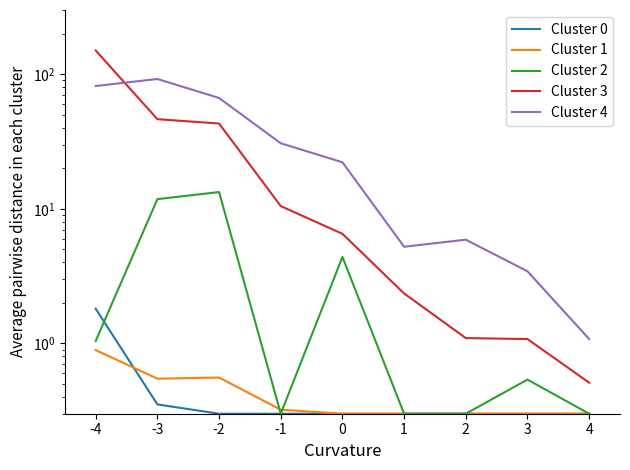

The value of Cluster 4 at 2 is 10.3. True or false?

False